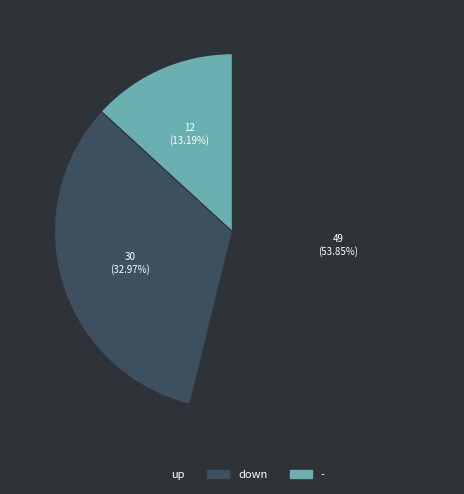

To the nearest percent, what is the difference between the largest and smallest slice percentages?

41%